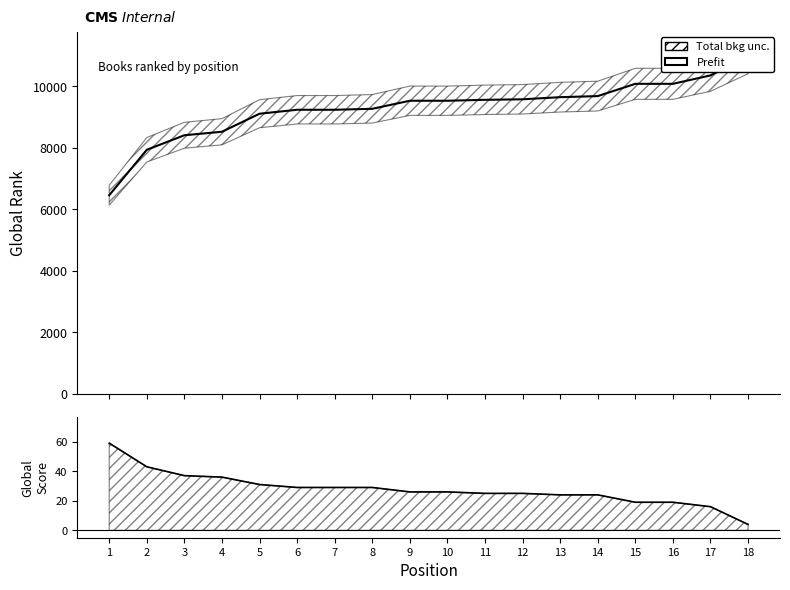

True or false: Global Score and Prefit cross at least once.

False